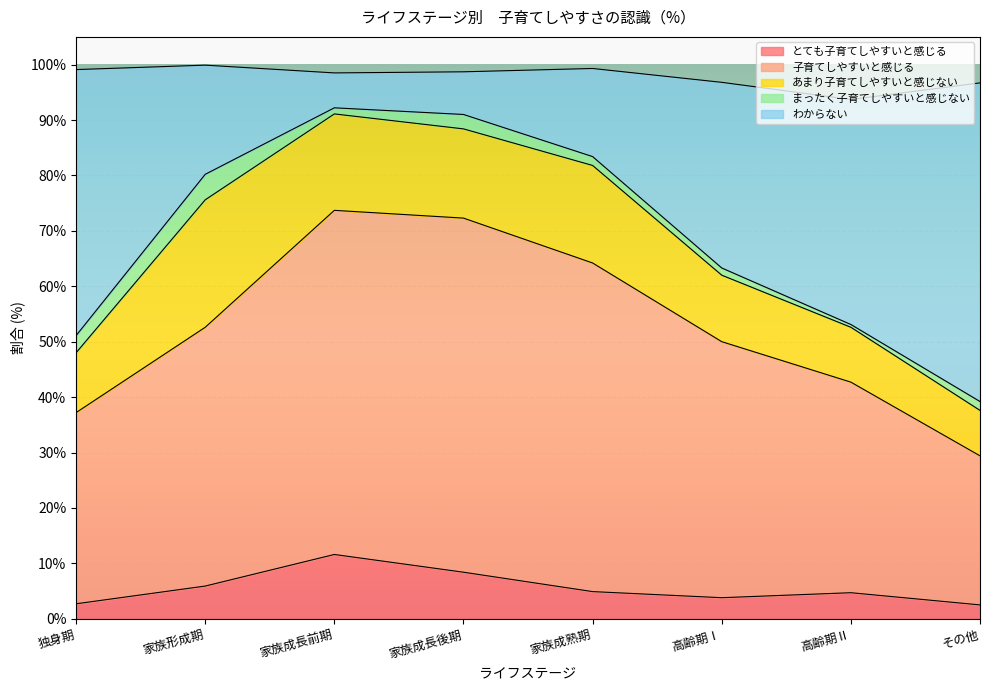

Does the chart display data point markers on the line(s)?

No